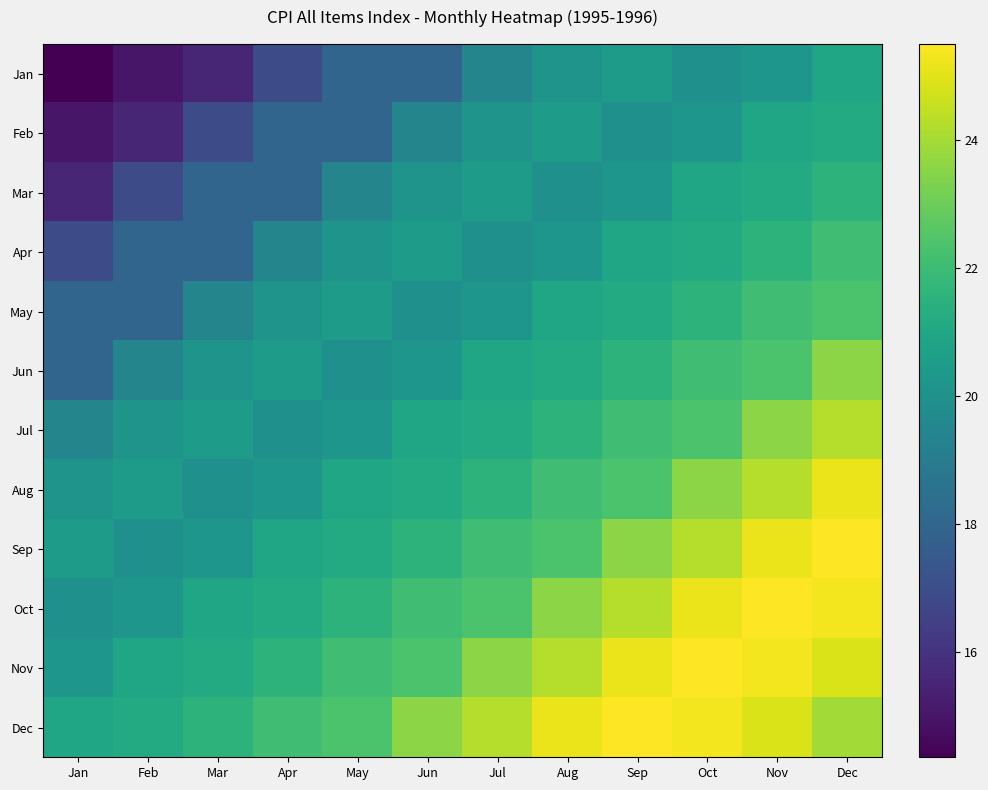

What is the maximum value shown in the chart?

25.5